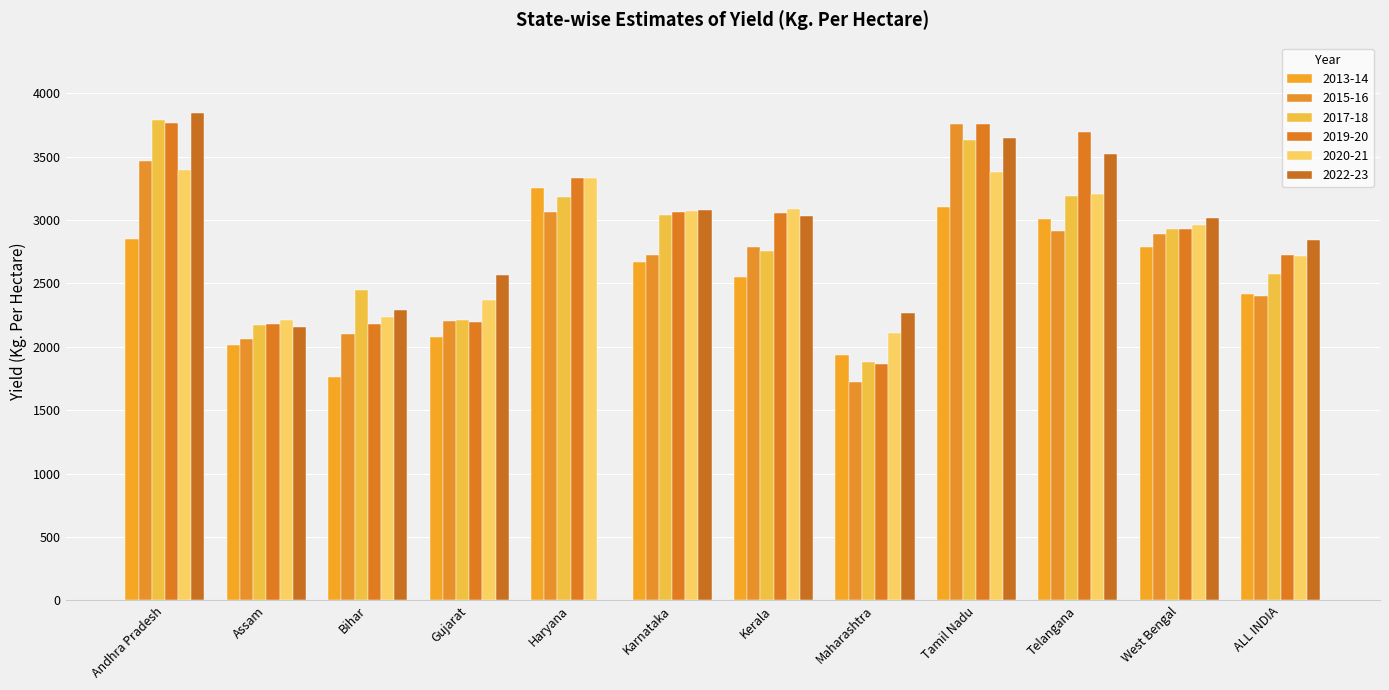

At how many categories does at least one series exceed 3423?

3